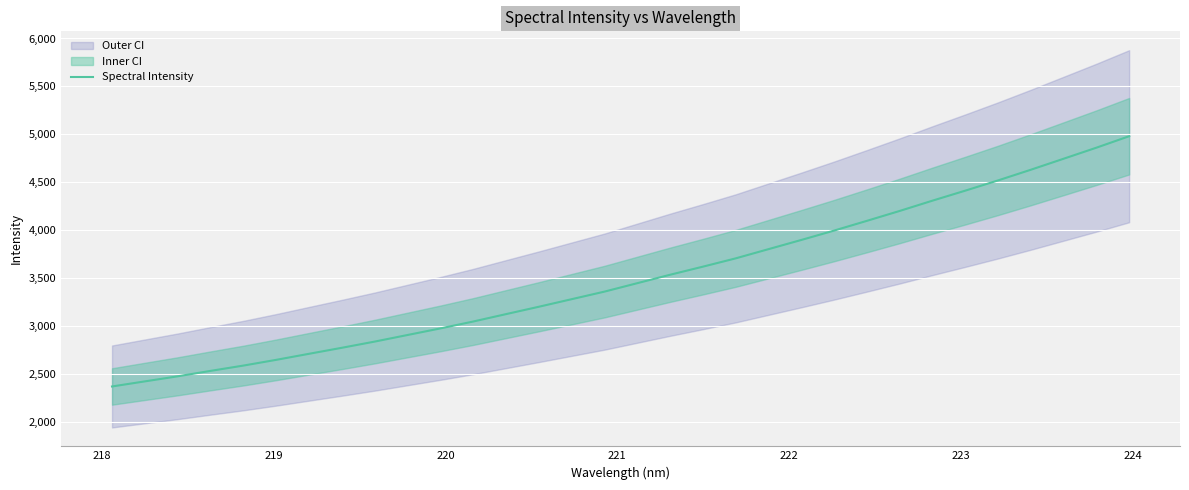

What is the minimum value for Spectral Intensity?

2373.0